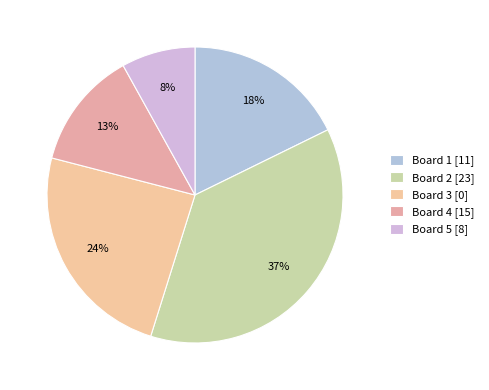

To the nearest percent, what is the average slice percentage?

20%